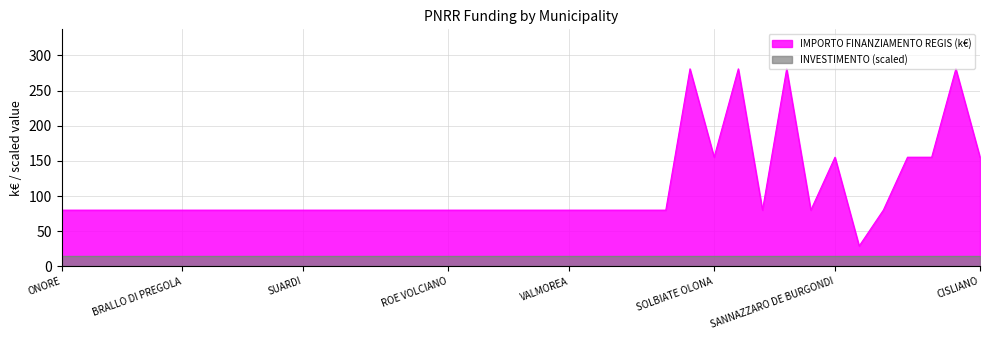

True or false: the data shows 79.9 at VERNATE.

True